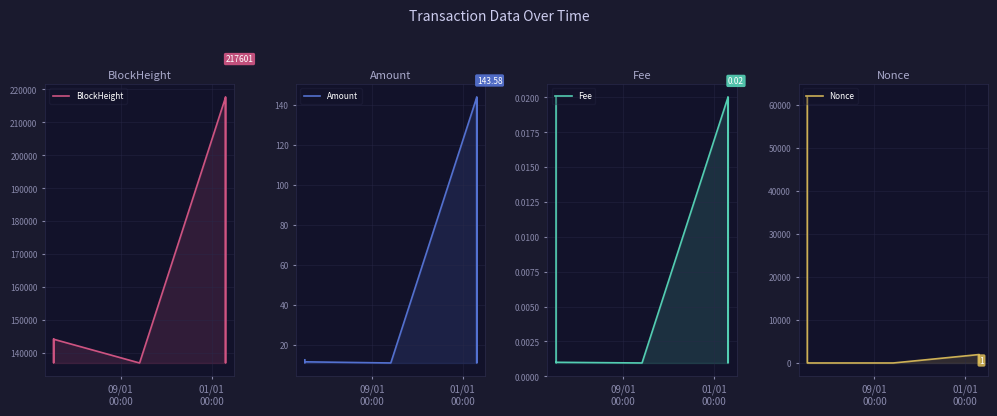

What is the sum of all BlockHeight values?

1133792.4